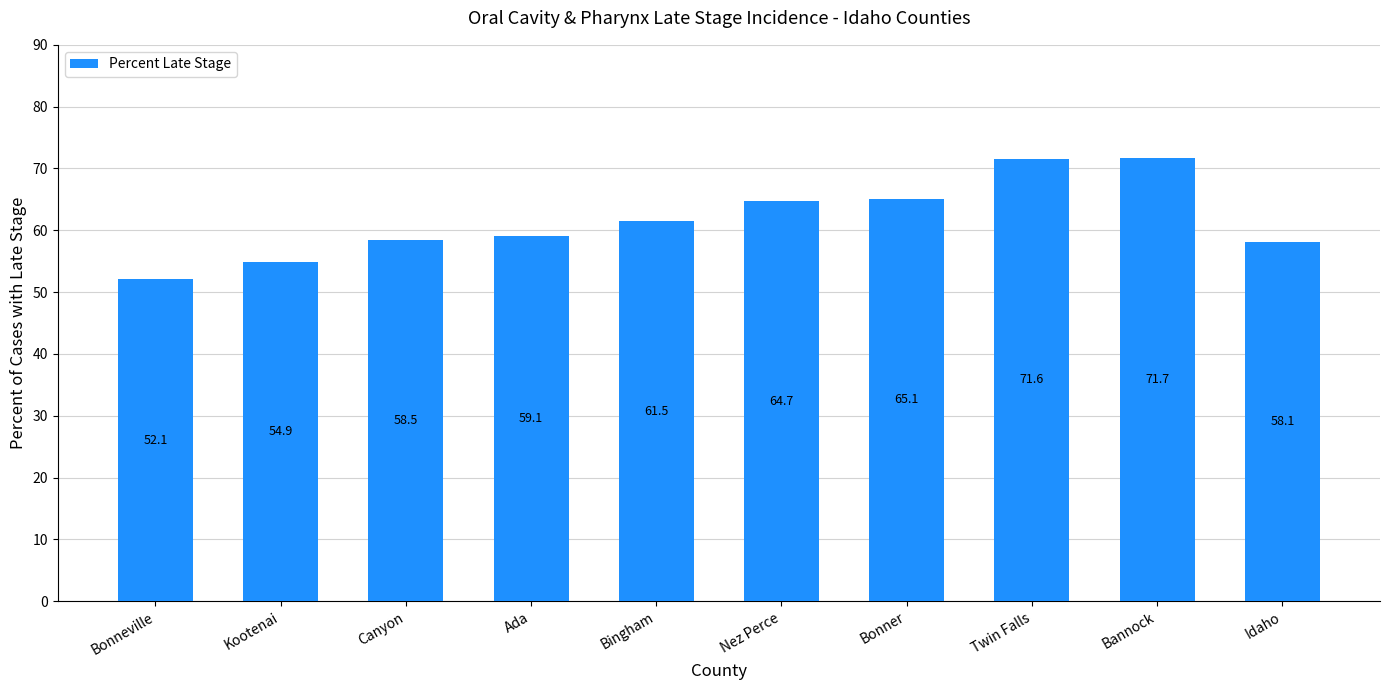

What is the minimum value shown in the chart?

52.1